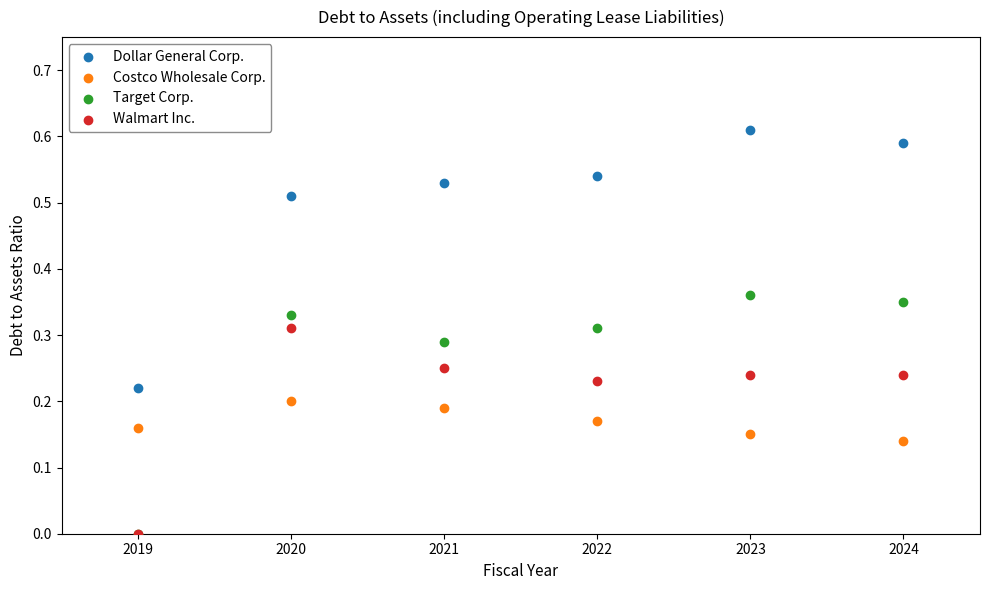

What are all the series names shown in the legend?

Dollar General Corp., Costco Wholesale Corp., Target Corp., Walmart Inc.